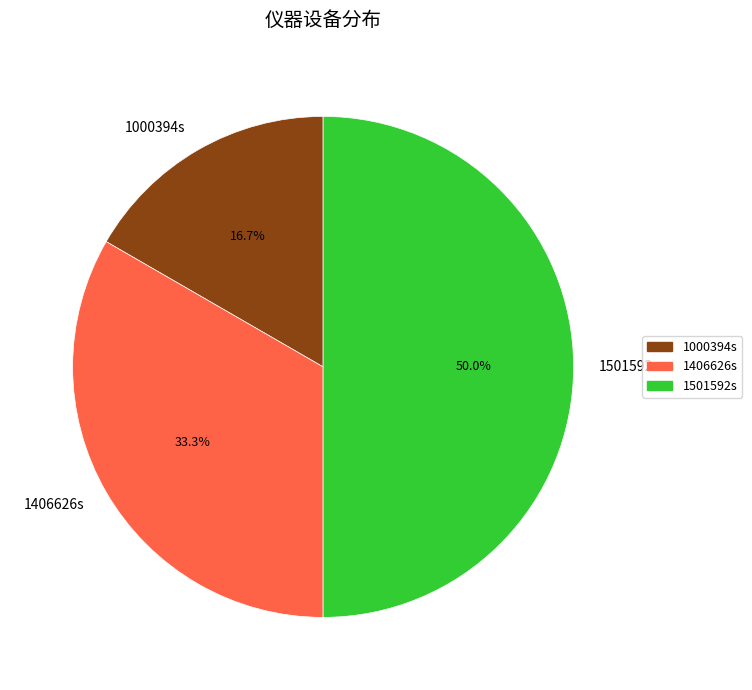

Is it true that 1501592s is 50% of the pie?

True